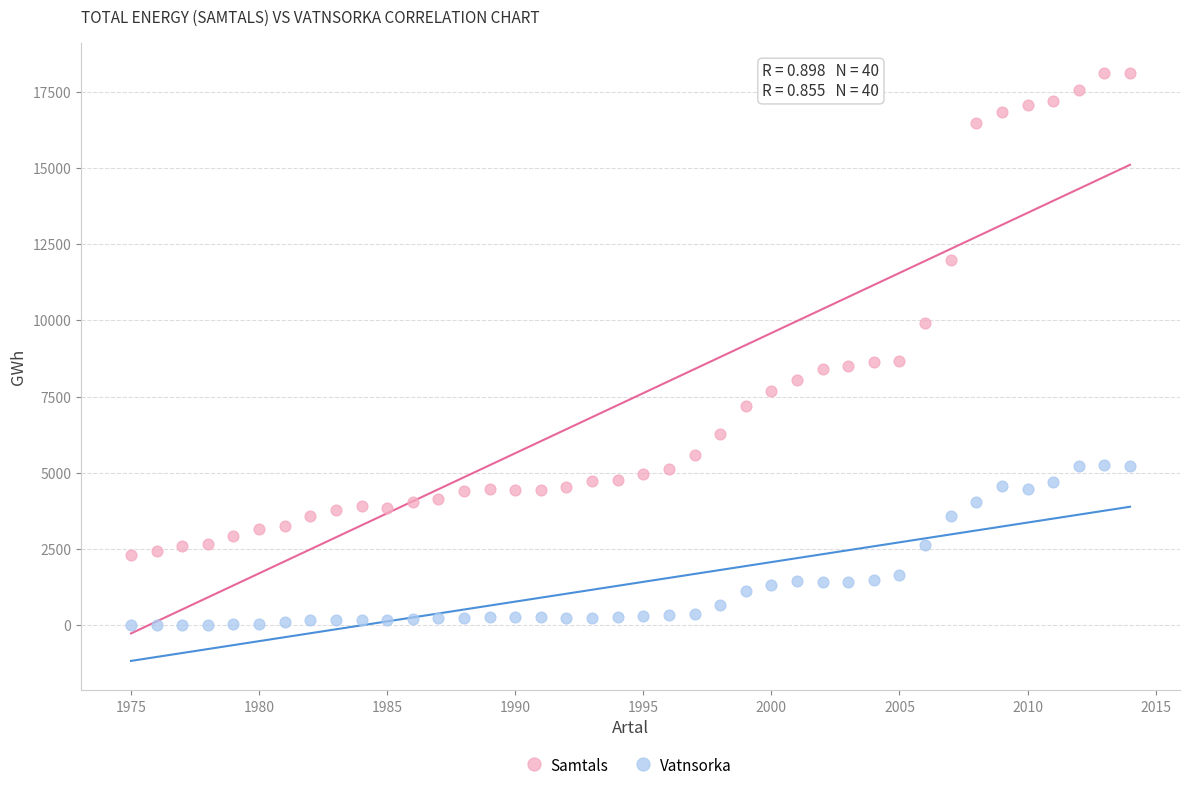

Which series reaches the maximum Y coordinate?

Samtals